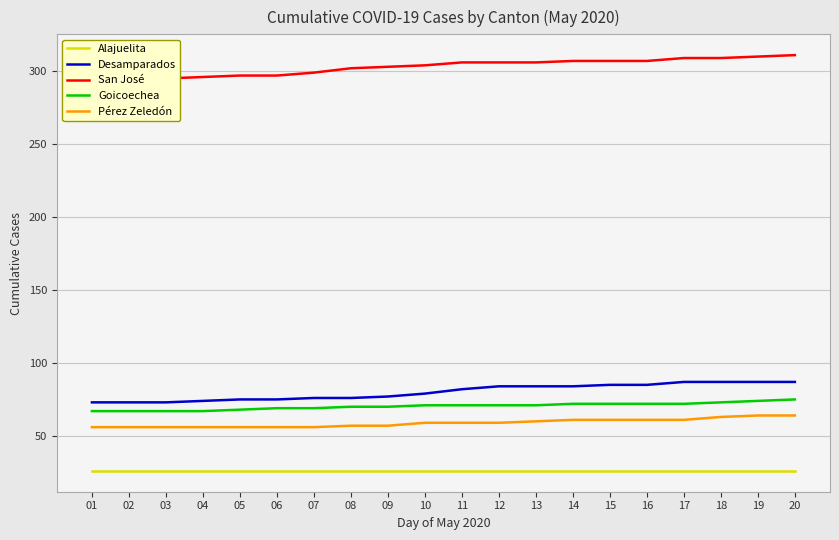

What are all the series names shown in the legend?

Alajuelita, Desamparados, San José, Goicoechea, Pérez Zeledón